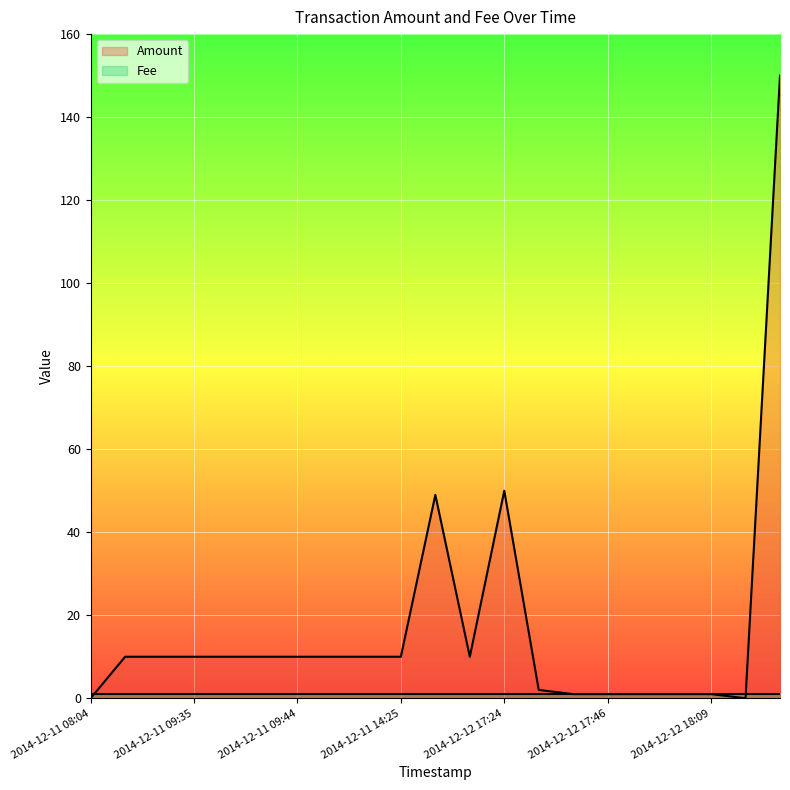

Which label corresponds to the smallest value in the chart?

2014-12-11 08:04